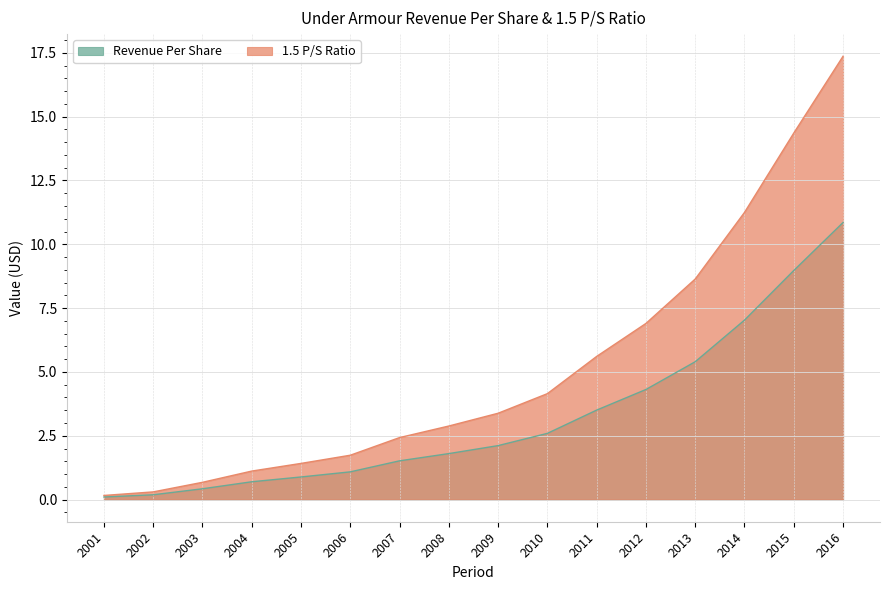

What is the difference between the Revenue Per Share values at 2011 and 2001?

3.4